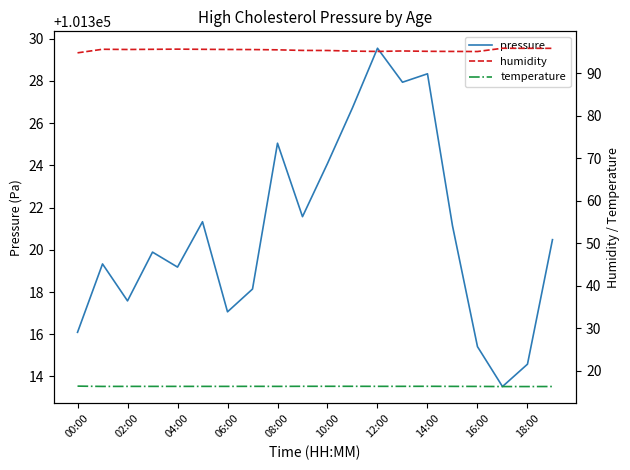

Which series has the largest total across all categories?

pressure